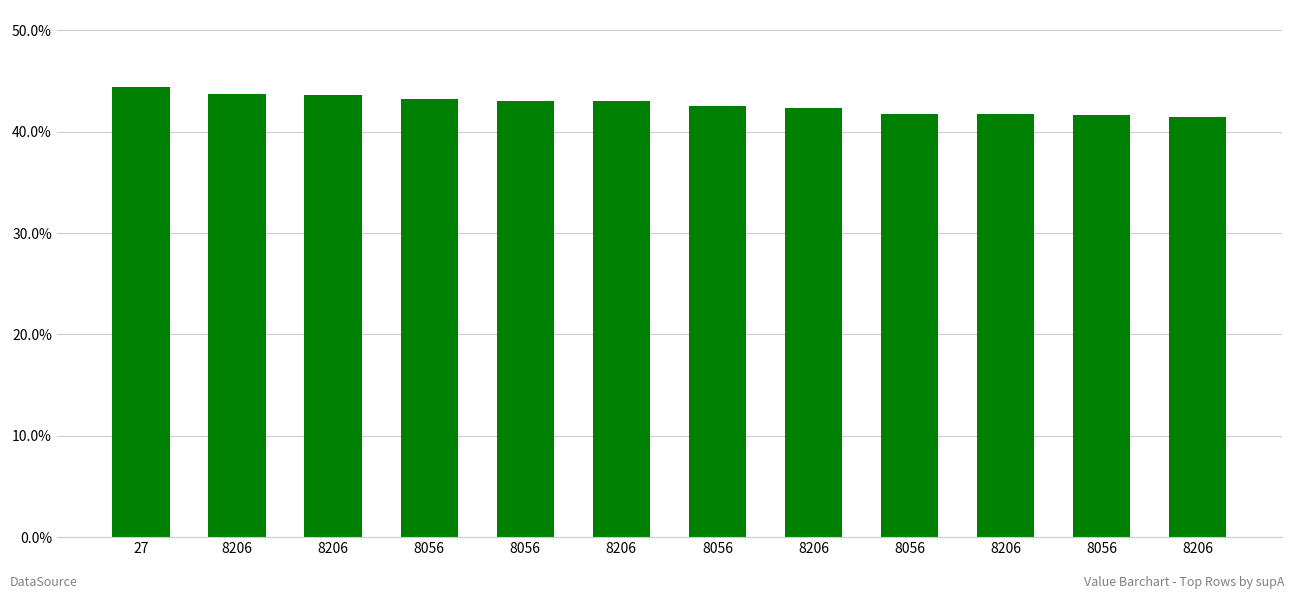

Read the value at 8056.

0.4